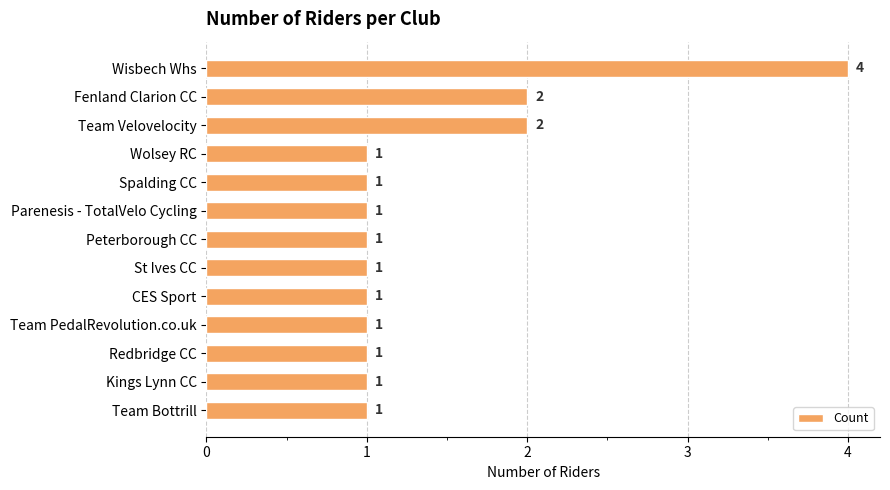

What is the difference between the maximum and minimum values?

3